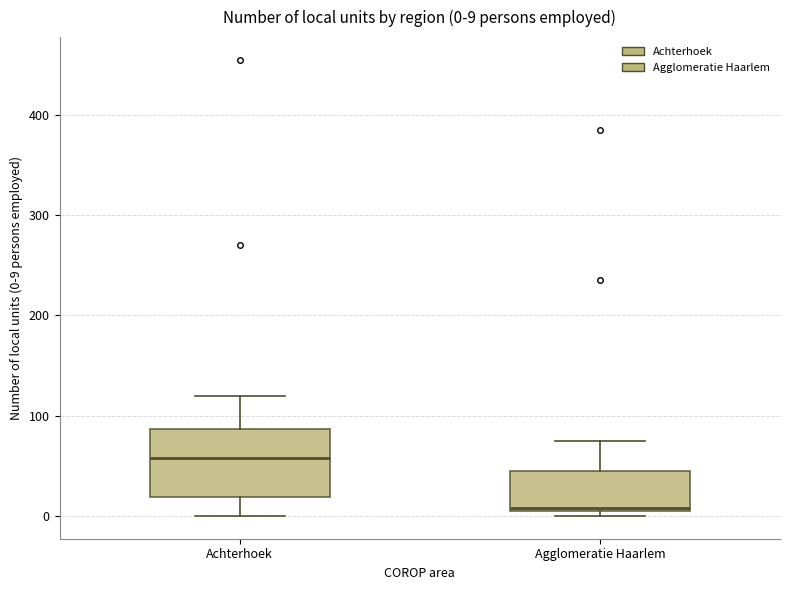

Which box is the tallest, from its lower edge to its upper edge?

Achterhoek